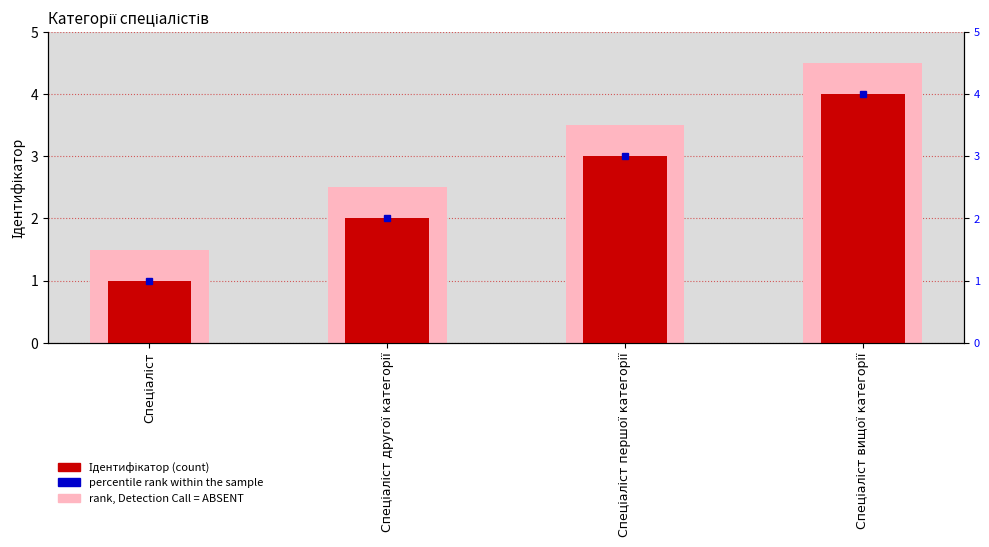

Reading left to right, transcribe all the data shown in this chart.

rank, Detection Call = ABSENT: Спеціаліст=1.5	Спеціаліст другої категорії=2.5	Спеціаліст першої категорії=3.5	Спеціаліст вищої категорії=4.5
Ідентифікатор (count): Спеціаліст=1.0	Спеціаліст другої категорії=2.0	Спеціаліст першої категорії=3.0	Спеціаліст вищої категорії=4.0